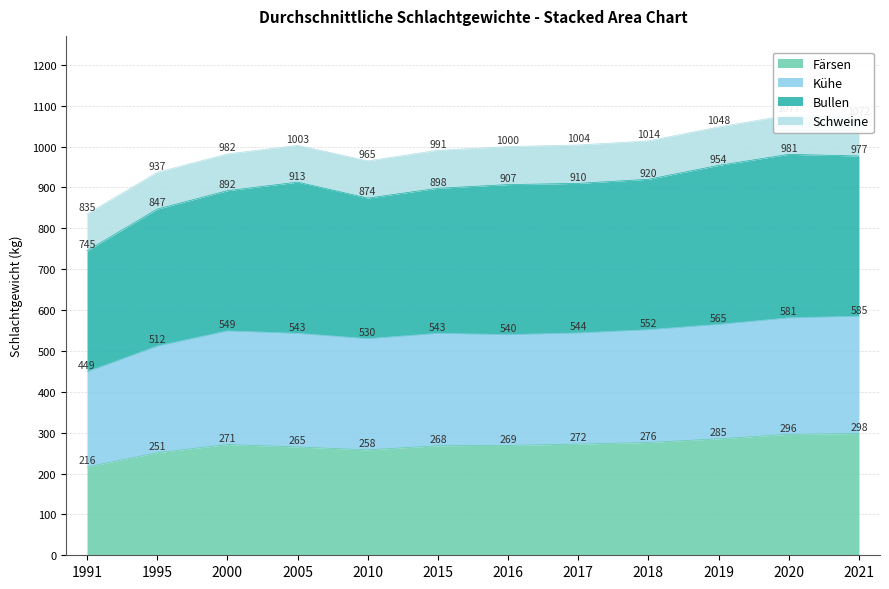

At which category does Kühe reach its first local peak?

2000